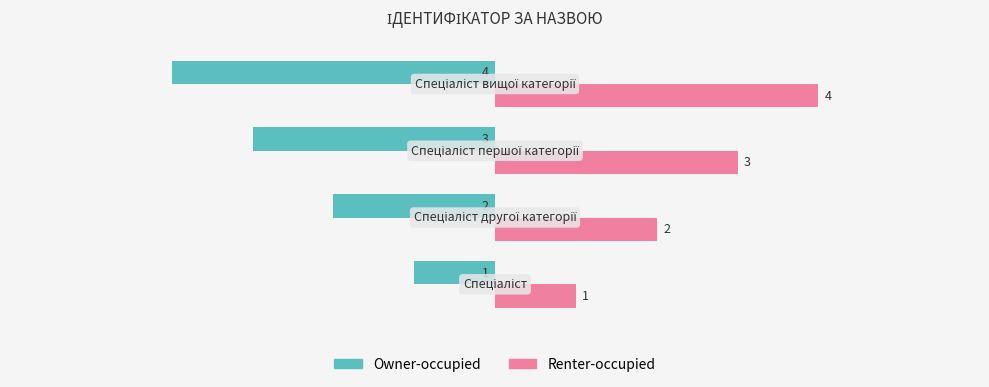

How many values in the Renter-occupied series are below 3?

2